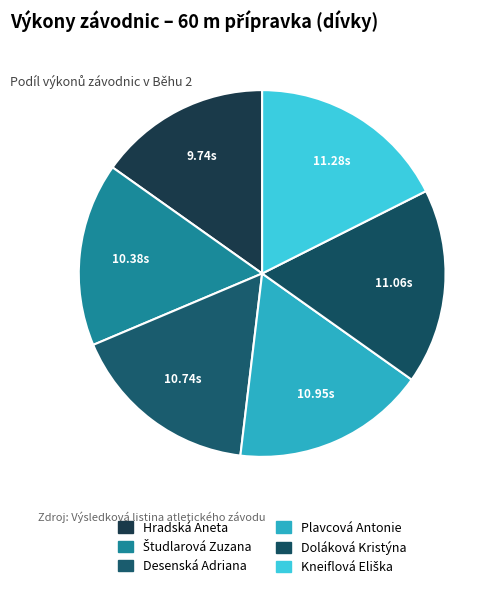

Combined, do Študlarová Zuzana and Plavcová Antonie account for over 50%?

No